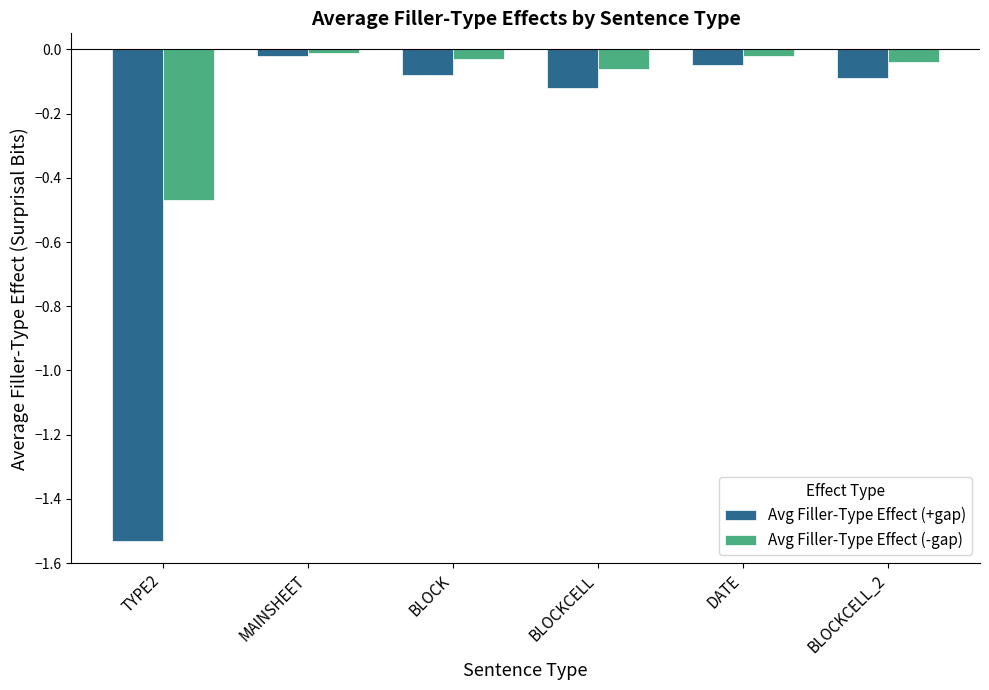

What are all the series names shown in the legend?

Avg Filler-Type Effect (+gap), Avg Filler-Type Effect (-gap)